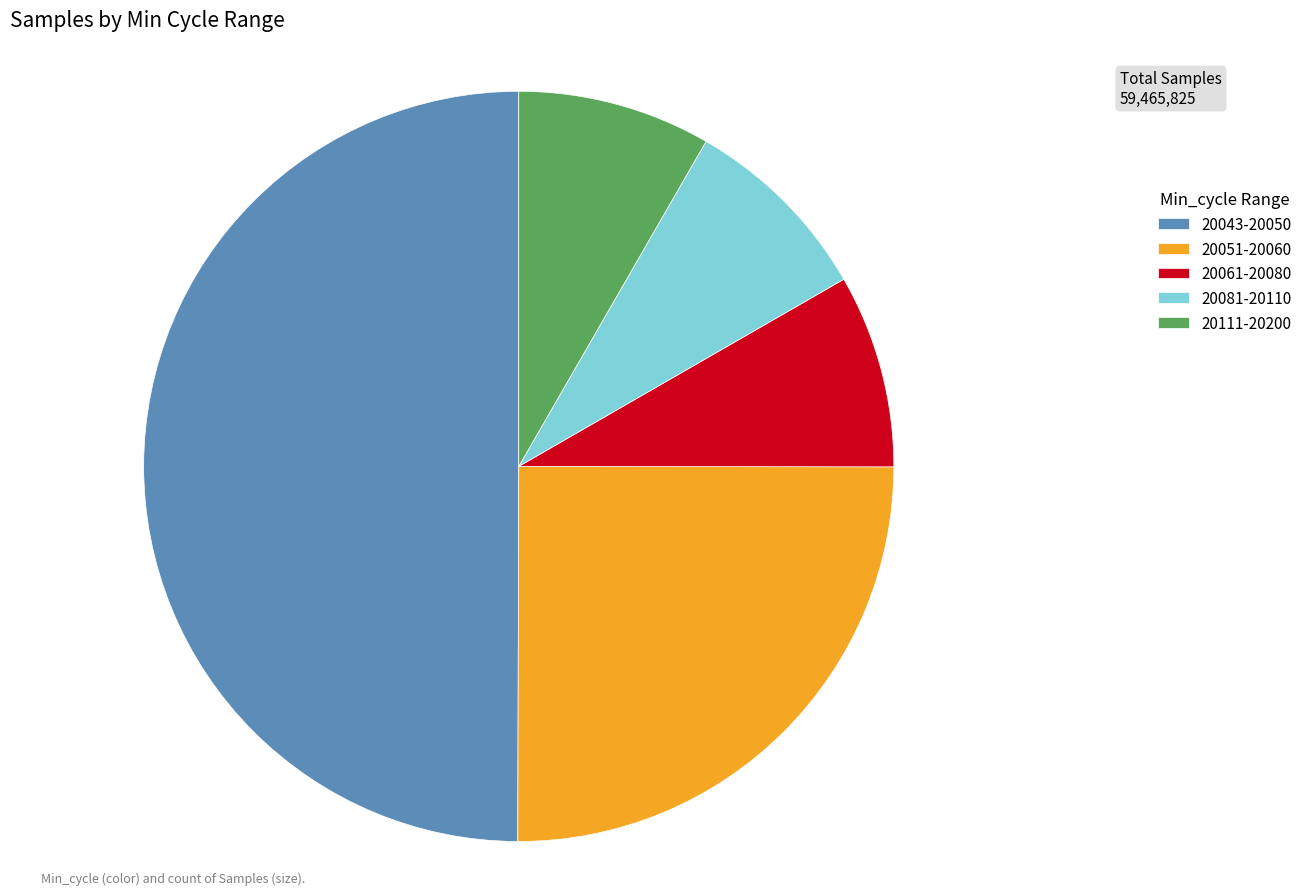

True or false: 20043-20050 accounts for 40% of the total.

False